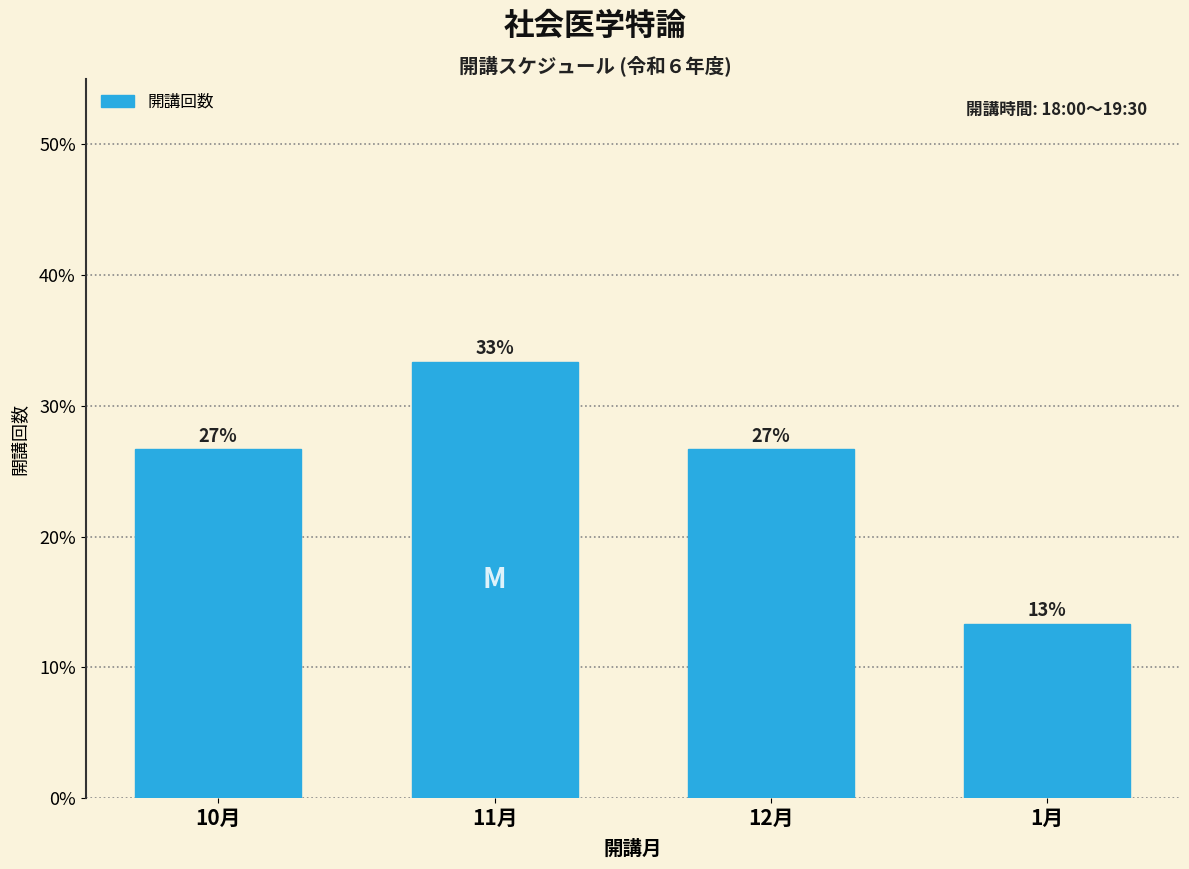

Are the bars horizontal?

No